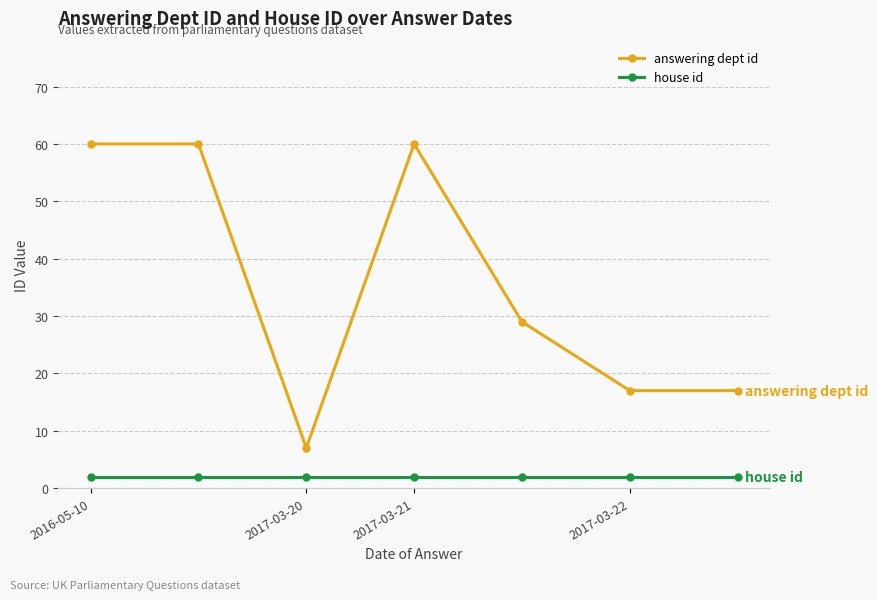

What is the average value of the answering dept id series?

36